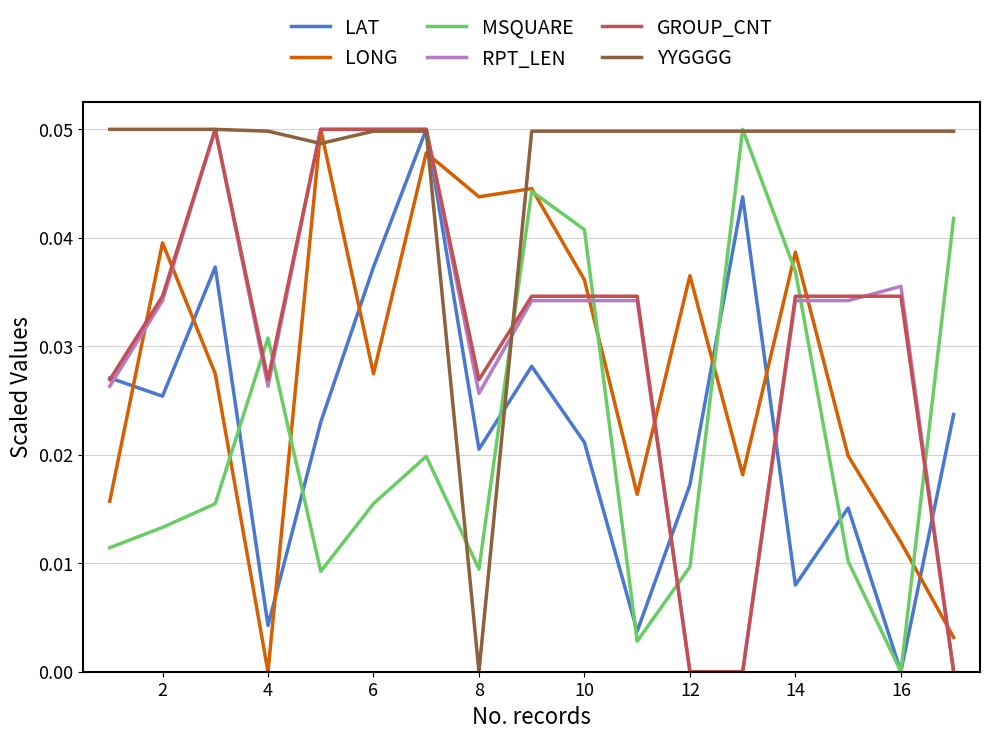

True or false: LONG and YYGGGG intersect in this chart.

True